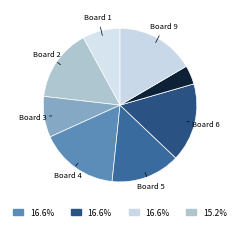

How many slices are in this pie chart?

9